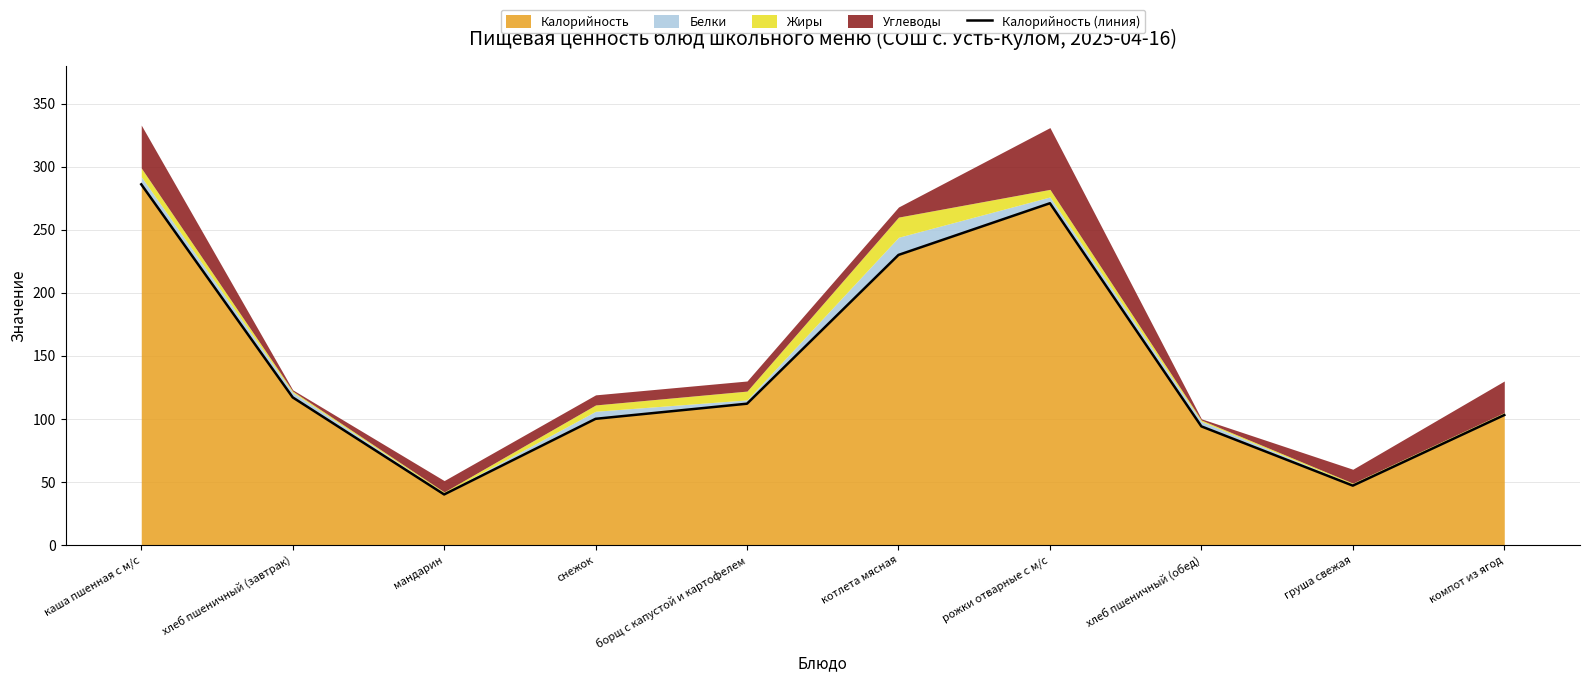

At which category does the chart reach its minimum across all series?

мандарин